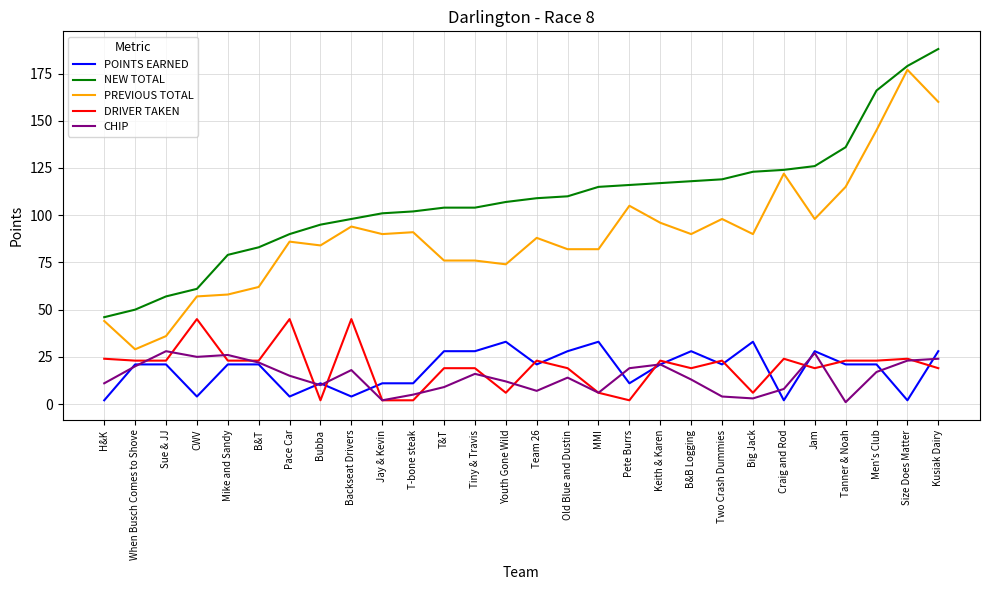

What is the sum of all PREVIOUS TOTAL values?

2505